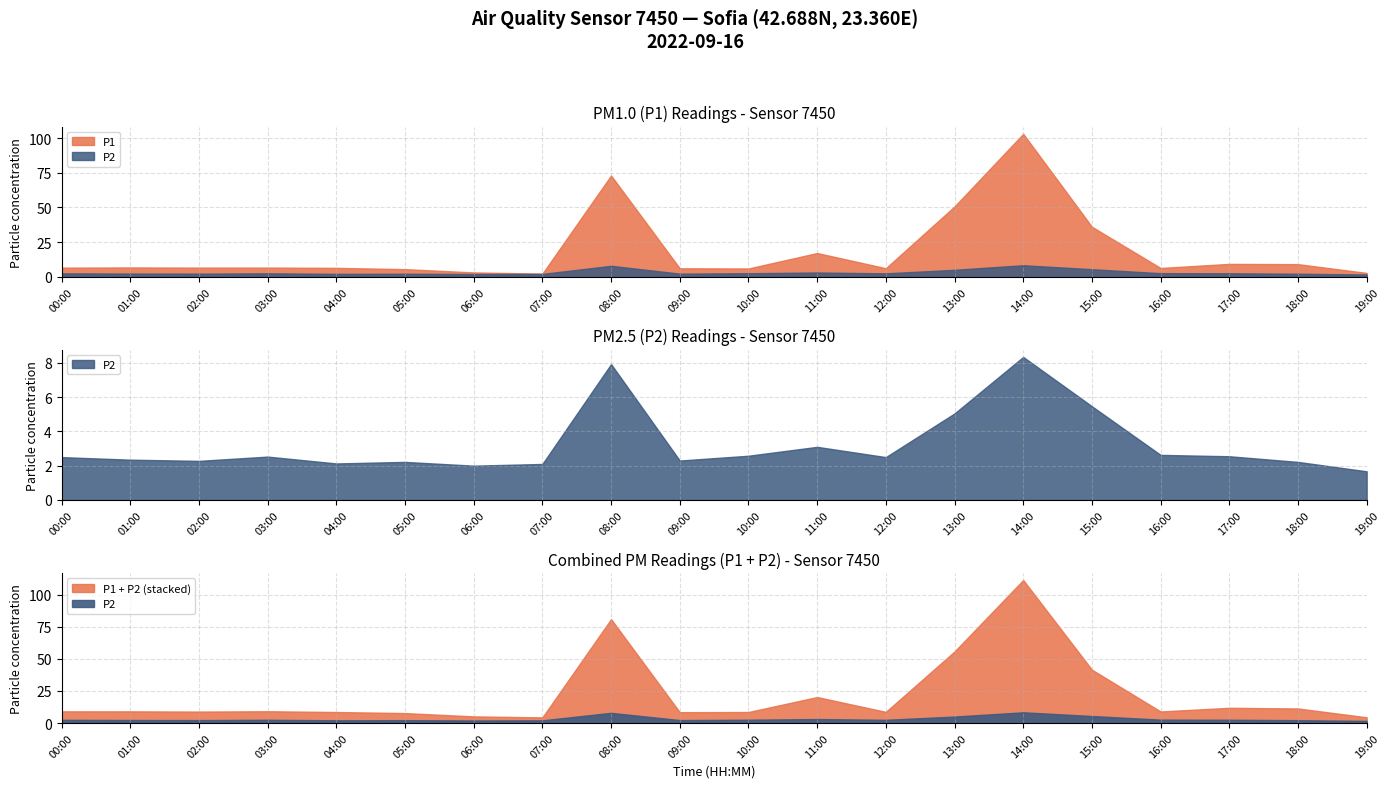

Which label corresponds to the largest value in the chart?

14:00